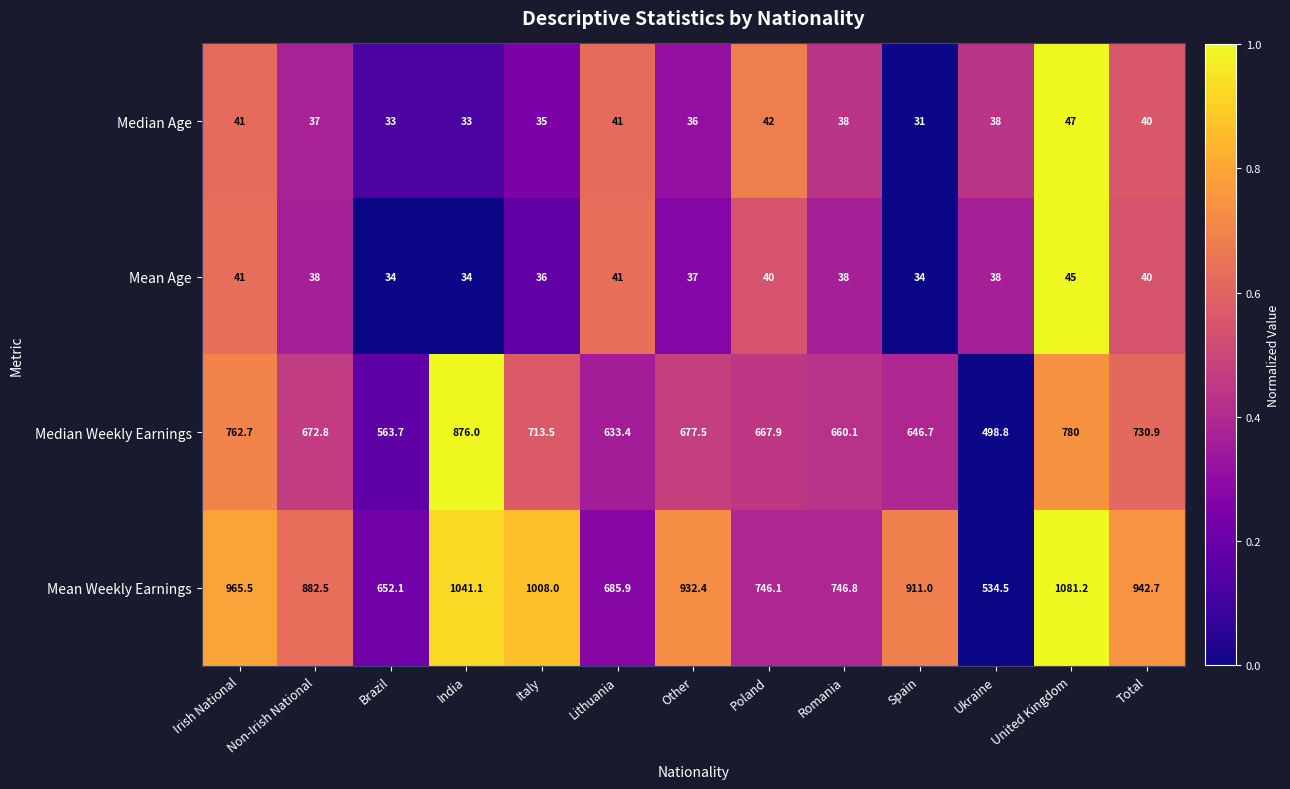

What is the total value across all series at Spain?

1622.7